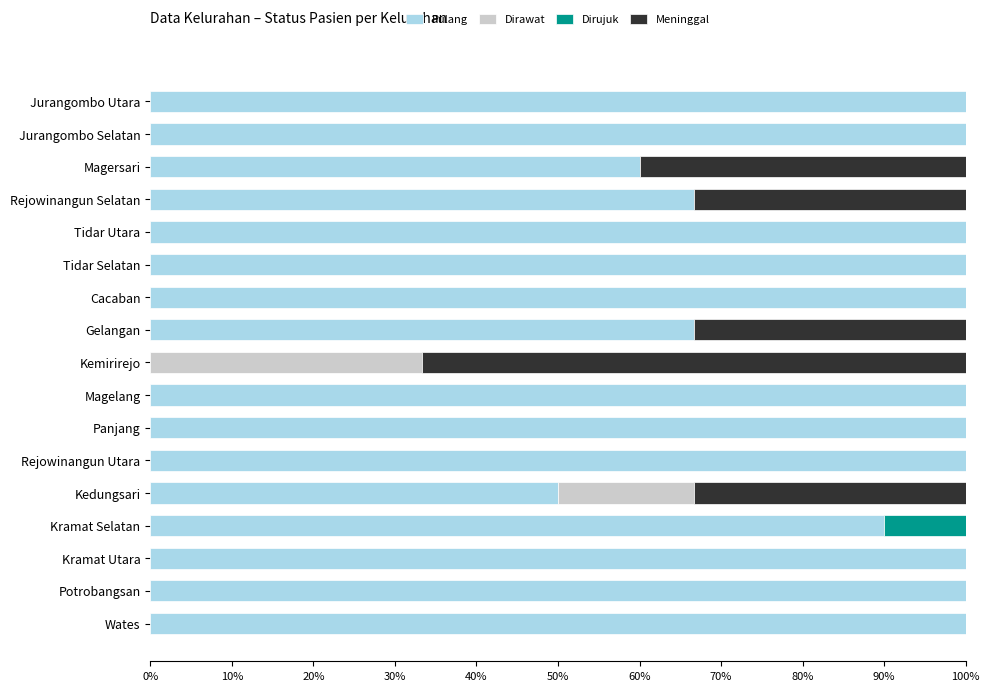

How many categories are shown in the chart?

17